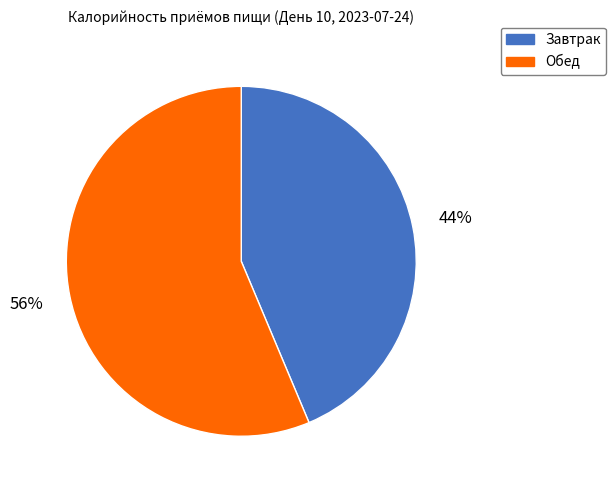

The Завтрак slice represents 44% of the pie. True or false?

True